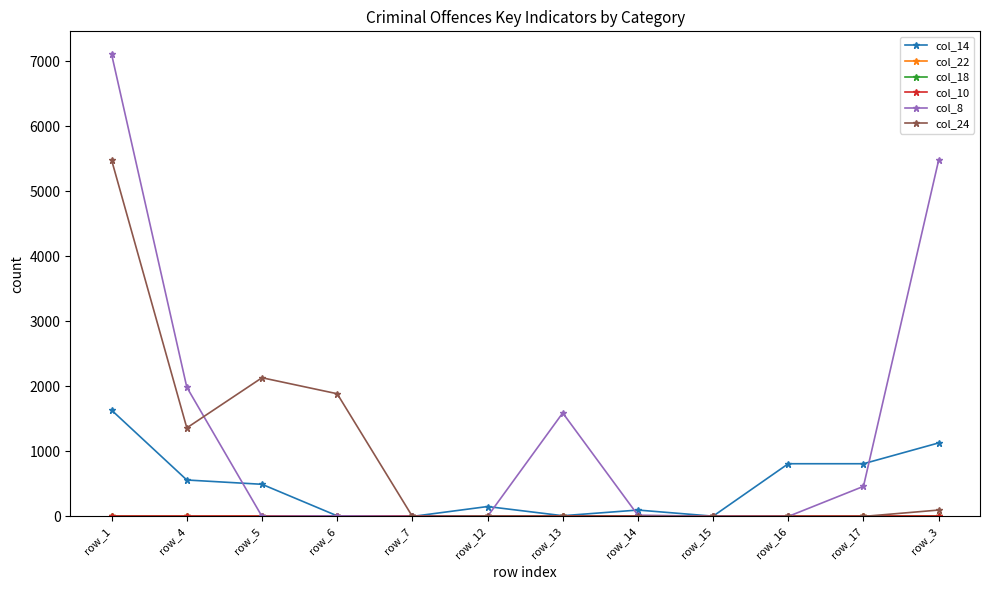

At which category is the sum across all series the highest?

row_1